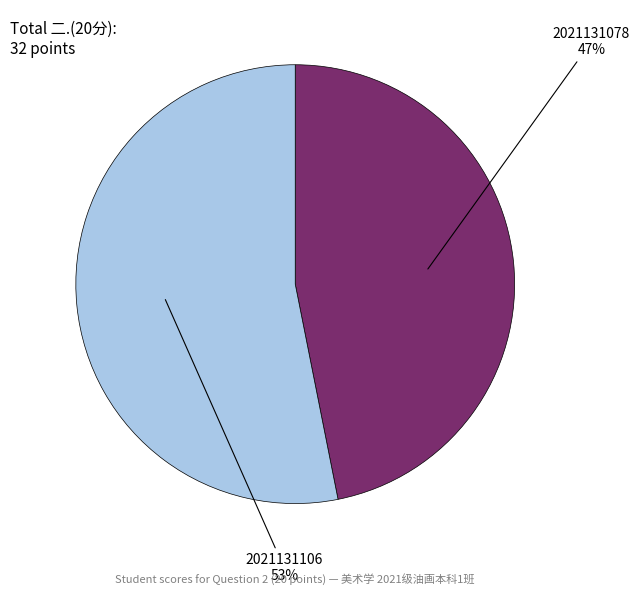

Does any single category account for the majority?

Yes